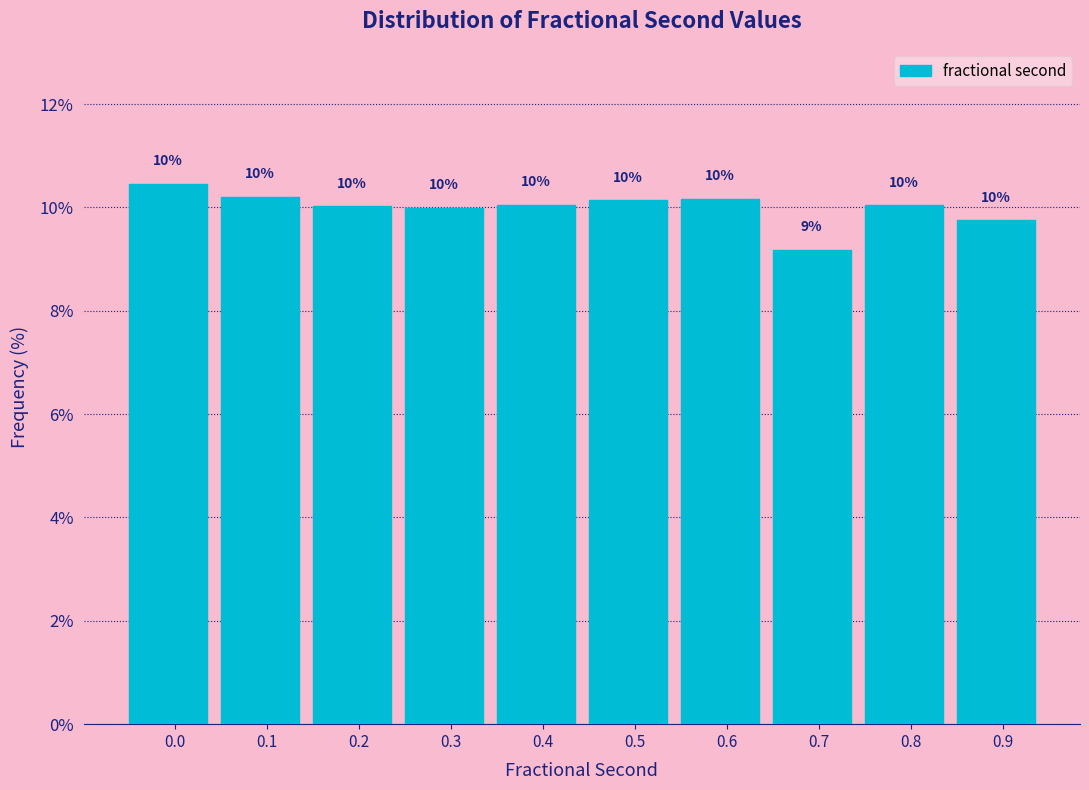

What is the sum of the values at 0.2 and 0.3?

20.0